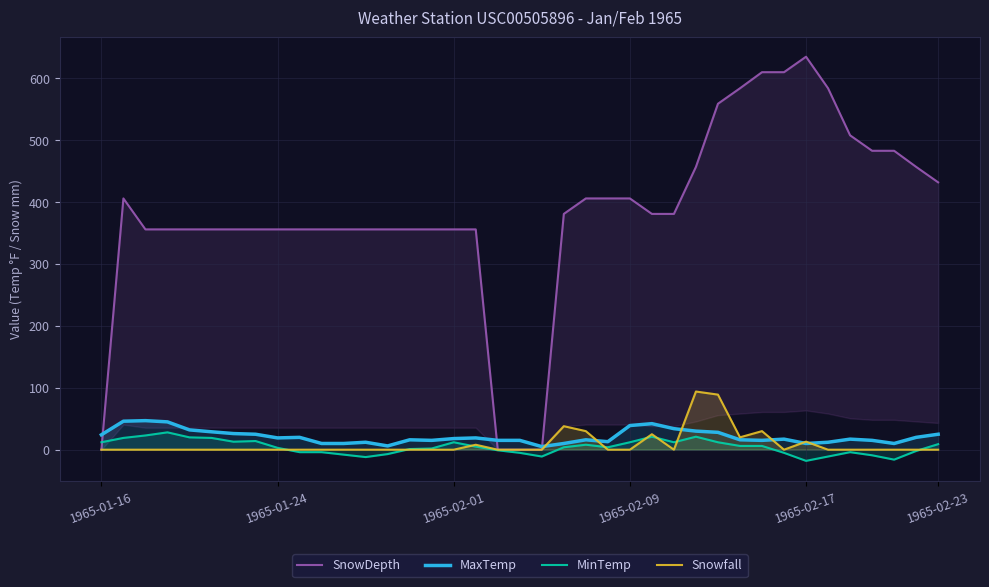

Where is the first local maximum for Snowfall?

17